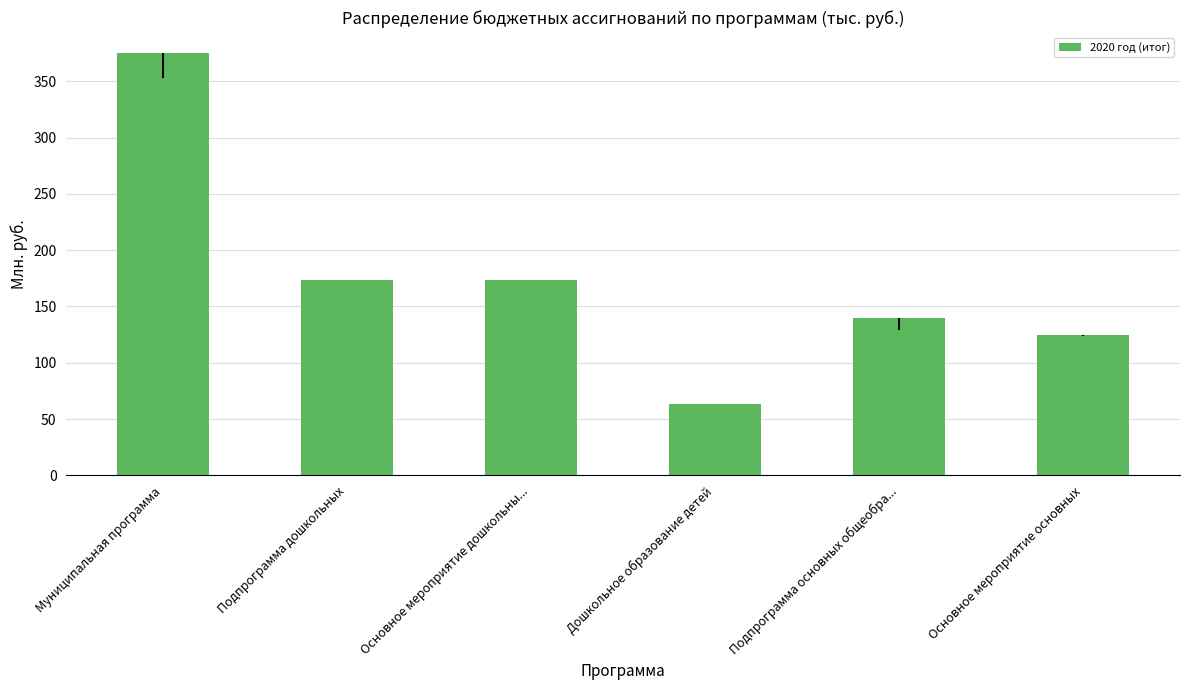

The chart shows a value of 247.9 at Подпрограмма основных общеобра.... True or false?

False